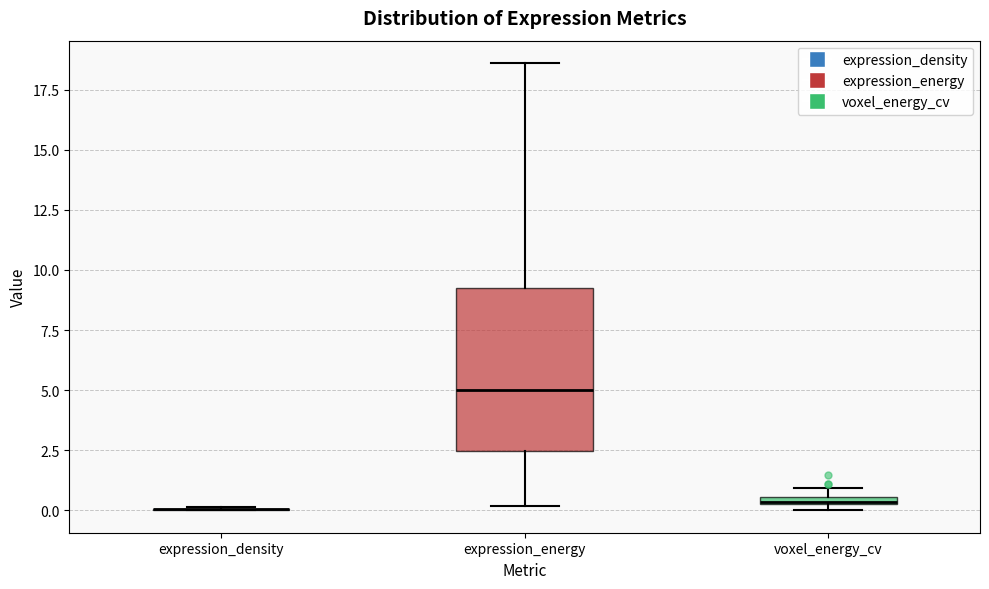

Which box is the tallest, from its lower edge to its upper edge?

expression_energy